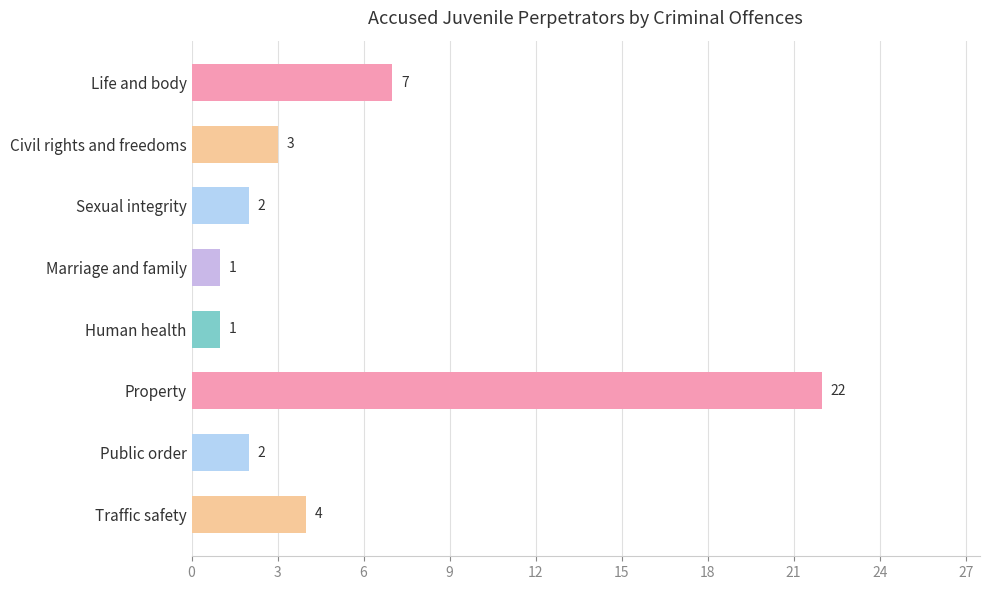

Approximately how many times larger is the value at Traffic safety compared to Marriage and family?

4.0